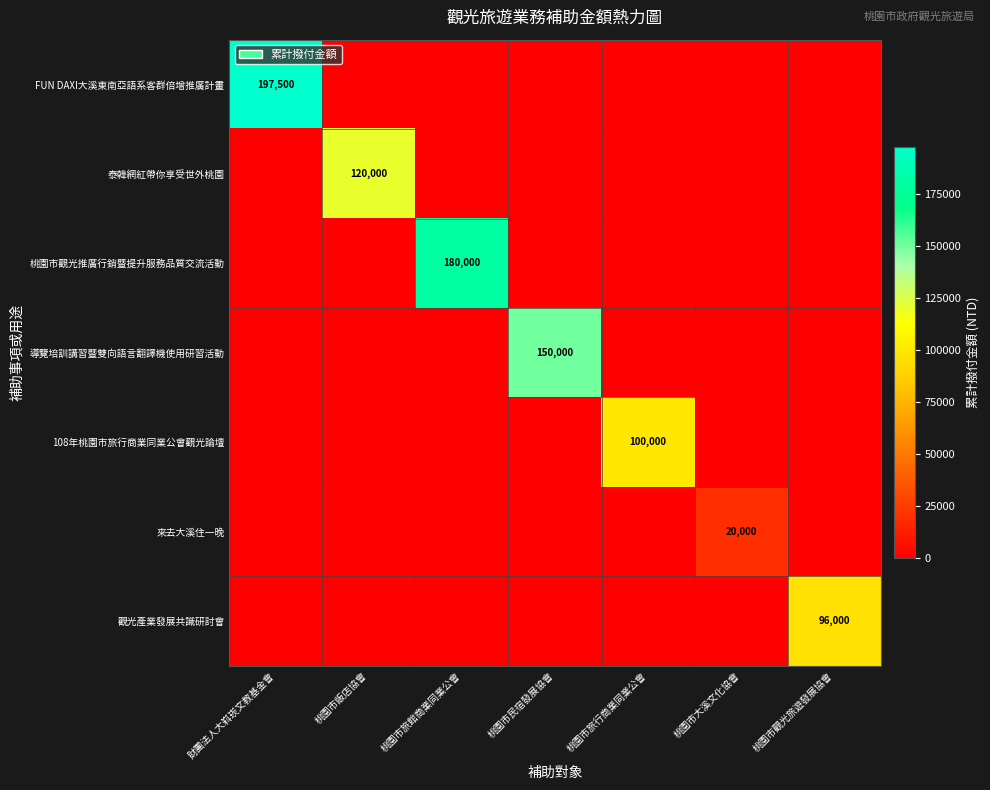

Is it true that 泰韓網紅帶你享受世外桃園 equals 120000 at 桃園市飯店協會?

True